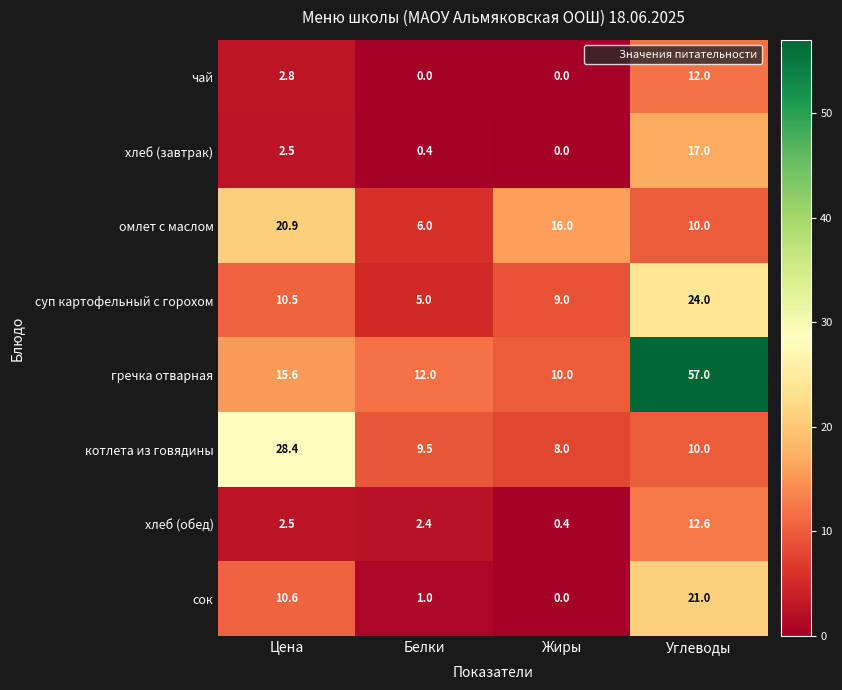

Which label corresponds to the largest value in the chart?

Углеводы